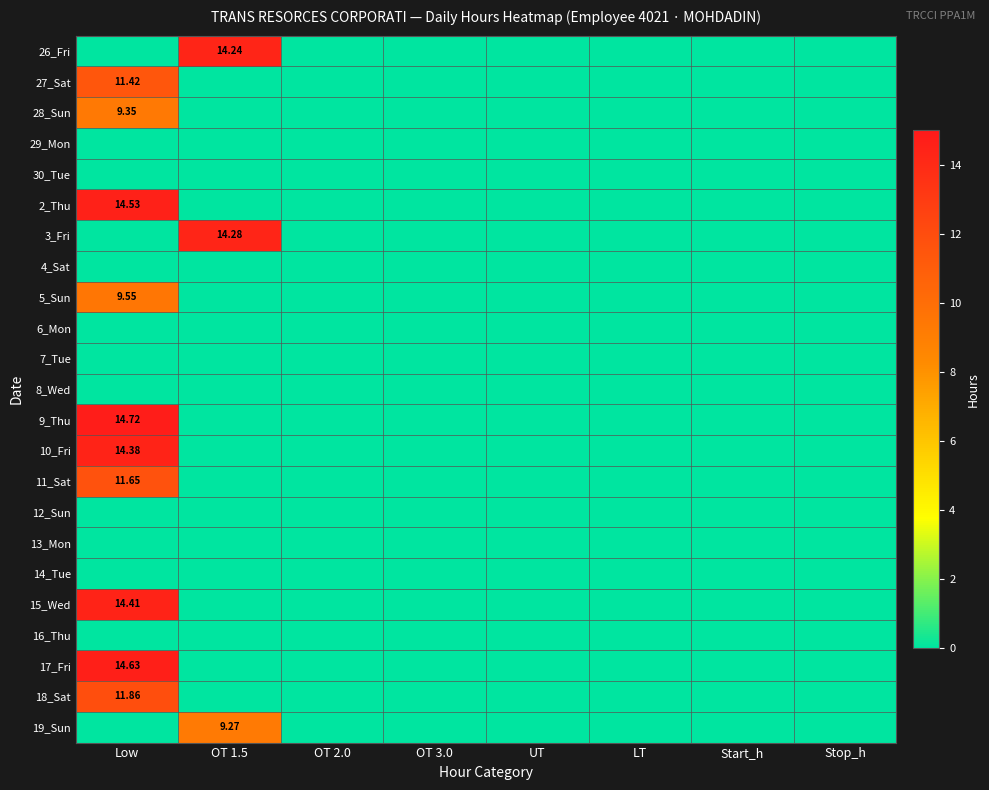

Rank the series by their maximum value, from lowest to highest.

29_Mon, 30_Tue, 4_Sat, 6_Mon, 7_Tue, 8_Wed, 12_Sun, 13_Mon, 14_Tue, 16_Thu, 19_Sun, 28_Sun, 5_Sun, 27_Sat, 11_Sat, 18_Sat, 26_Fri, 3_Fri, 10_Fri, 15_Wed, 2_Thu, 17_Fri, 9_Thu